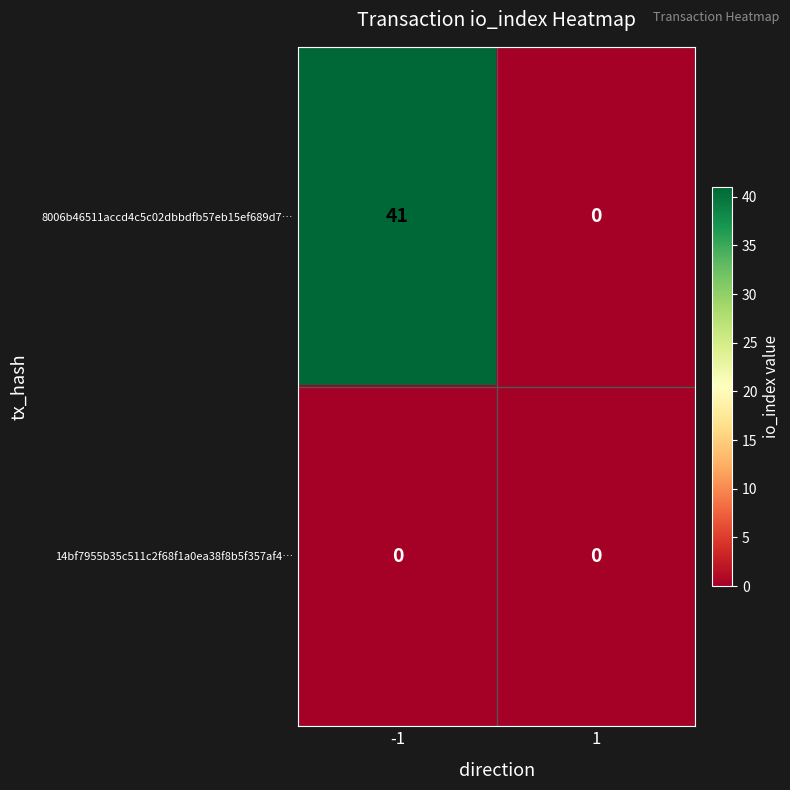

What is the sum of all 8006b46511accd4c5c02dbbdfb57eb15ef689d7… values?

41